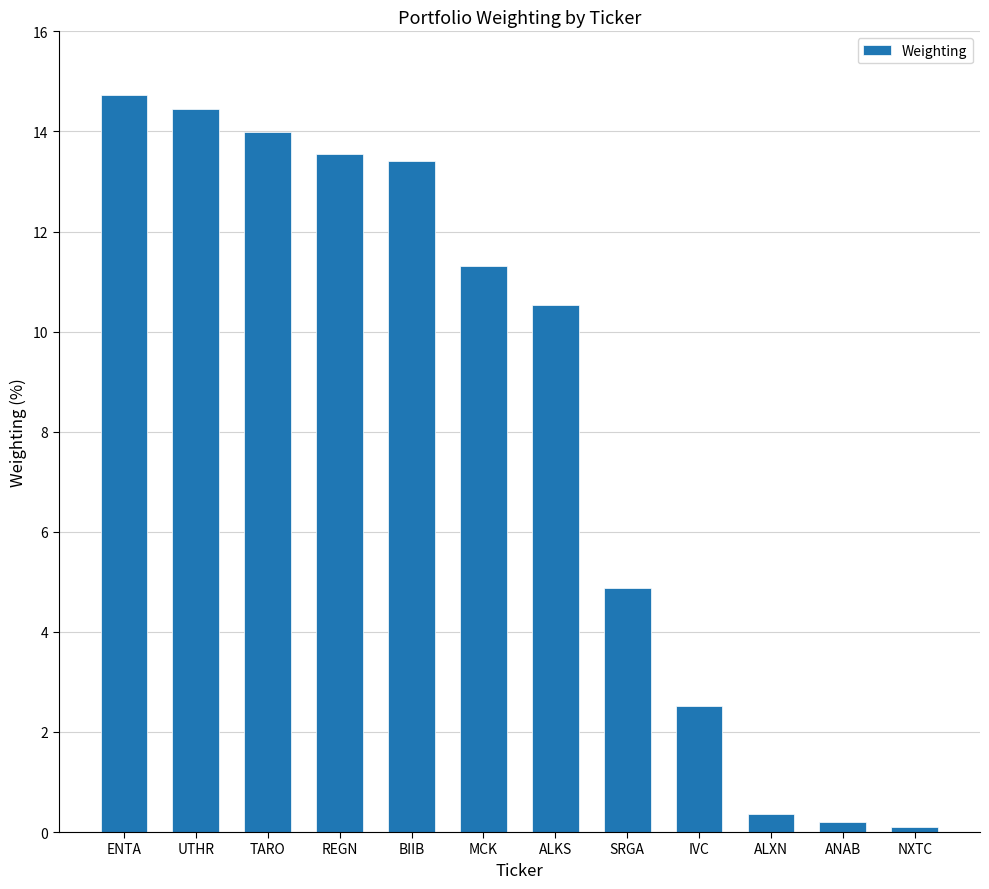

Which has a higher value, NXTC or ENTA?

ENTA